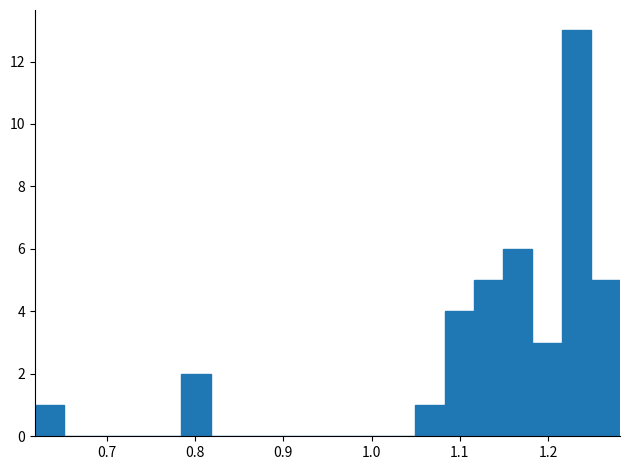

Around what value on the x-axis is the tallest bar? Give the approximate position of its centre, as read against the axis.

1.23